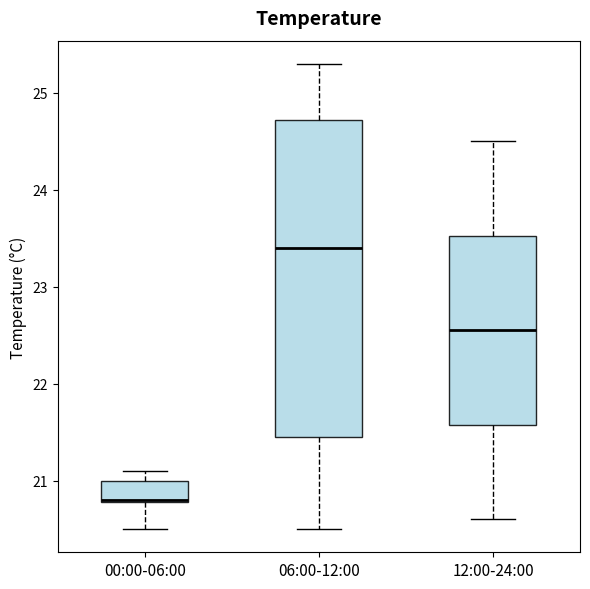

Reading left to right, transcribe this box plot: for each box, give where its median line is, the range the box spans, and where its two whiskers end, as read against the y-axis. The values are not printed on the chart, so give them approximately, as read against the axis.

00:00-06:00: median 20.8, box 20.8 to 21.0, whiskers 20.5 to 21.1
06:00-12:00: median 23.4, box 21.5 to 24.7, whiskers 20.5 to 25.3
12:00-24:00: median 22.6, box 21.6 to 23.5, whiskers 20.6 to 24.5